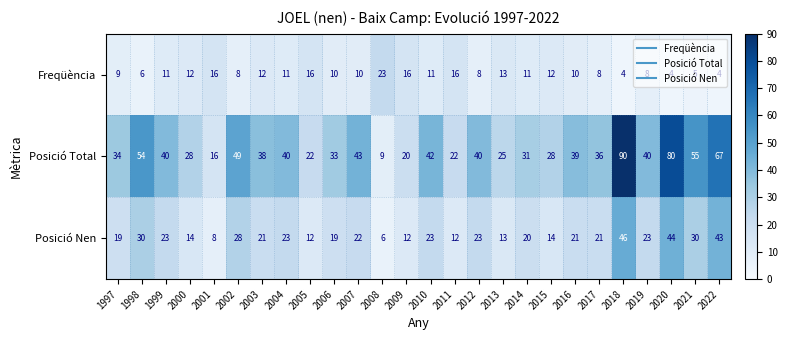

What is the maximum value shown in the chart?

90